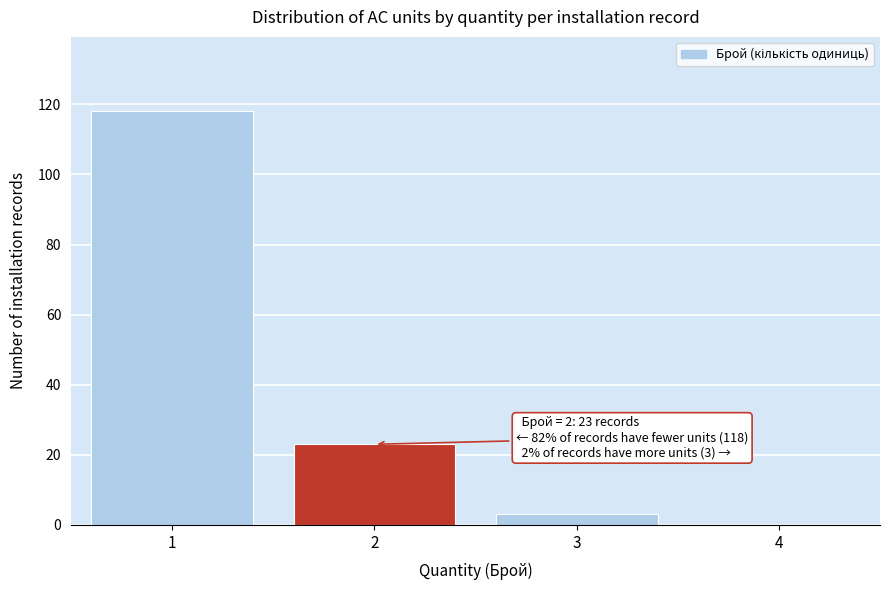

Over which range of the x-axis is the bar tallest?

0.5 to 1.5